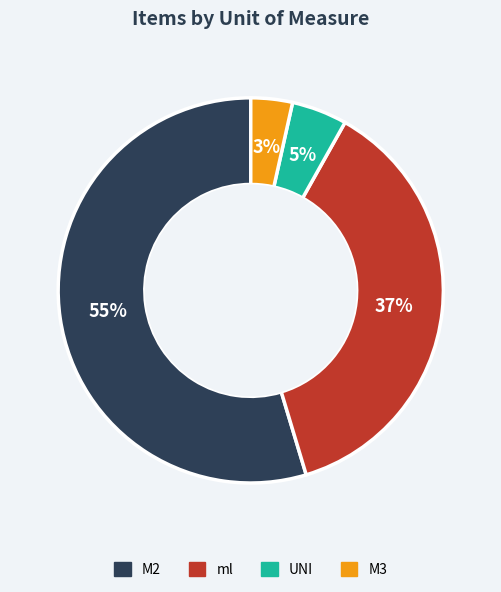

True or false: UNI accounts for 5% of the total.

True